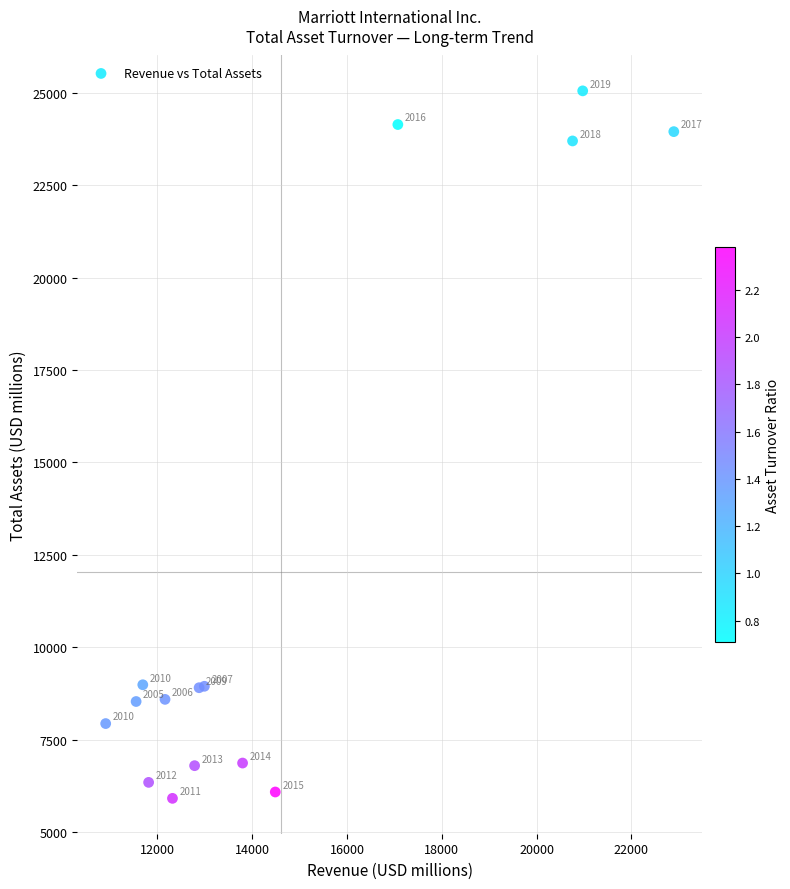

What Y value in the scatter plot is closest to 15480?

8983